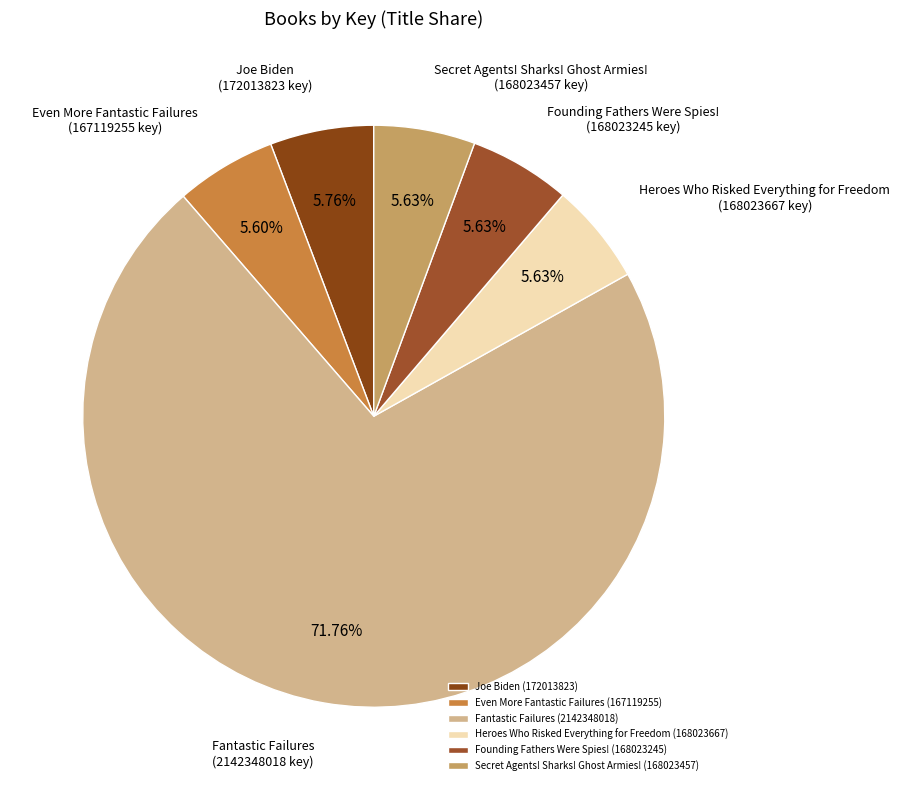

Rank the categories by value from highest to lowest.

Fantastic Failures, Joe Biden, Heroes Who Risked Everything for Freedom, Secret Agents! Sharks! Ghost Armies!, Founding Fathers Were Spies!, Even More Fantastic Failures